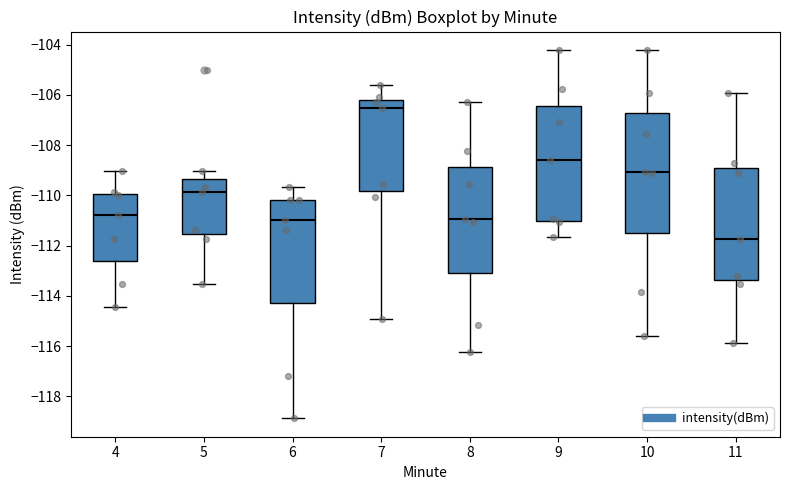

Reading left to right, transcribe this box plot: for each box, give where its median line is, the range the box spans, and where its two whiskers end, as read against the y-axis. The values are not printed on the chart, so give them approximately, as read against the axis.

4: median -110.8, box -112.6 to -110.0, whiskers -114.4 to -109.0
5: median -109.8, box -111.6 to -109.4, whiskers -113.6 to -109.0
6: median -111.0, box -114.2 to -110.2, whiskers -118.8 to -109.6
7: median -106.6, box -109.8 to -106.2, whiskers -115.0 to -105.6
8: median -111.0, box -113.2 to -108.8, whiskers -116.2 to -106.2
9: median -108.6, box -111.0 to -106.4, whiskers -111.6 to -104.2
10: median -109.0, box -111.4 to -106.8, whiskers -115.6 to -104.2
11: median -111.8, box -113.4 to -109.0, whiskers -115.8 to -106.0